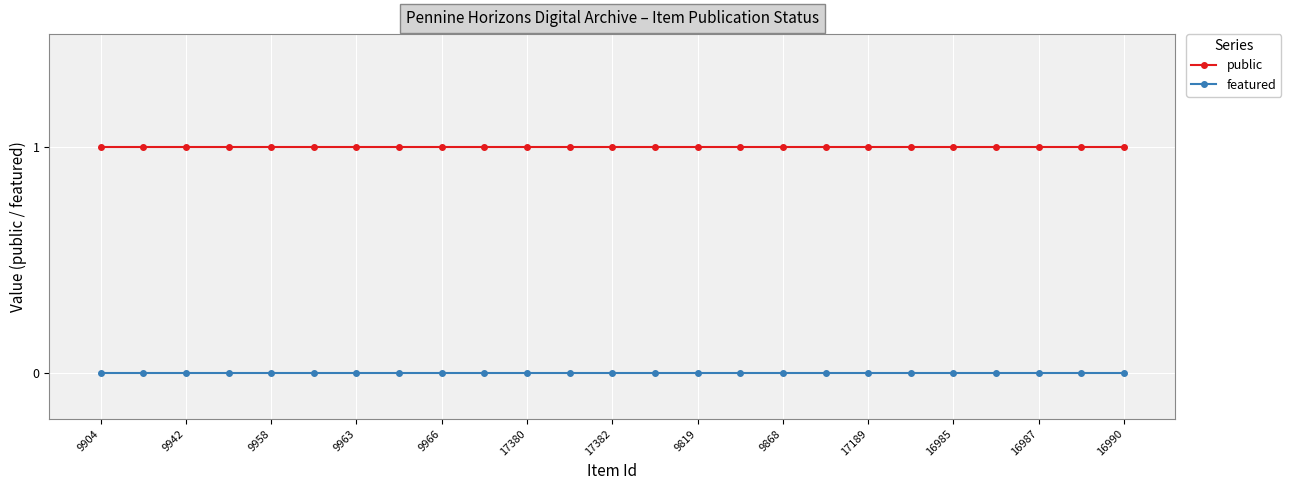

Which series has the largest total across all categories?

public